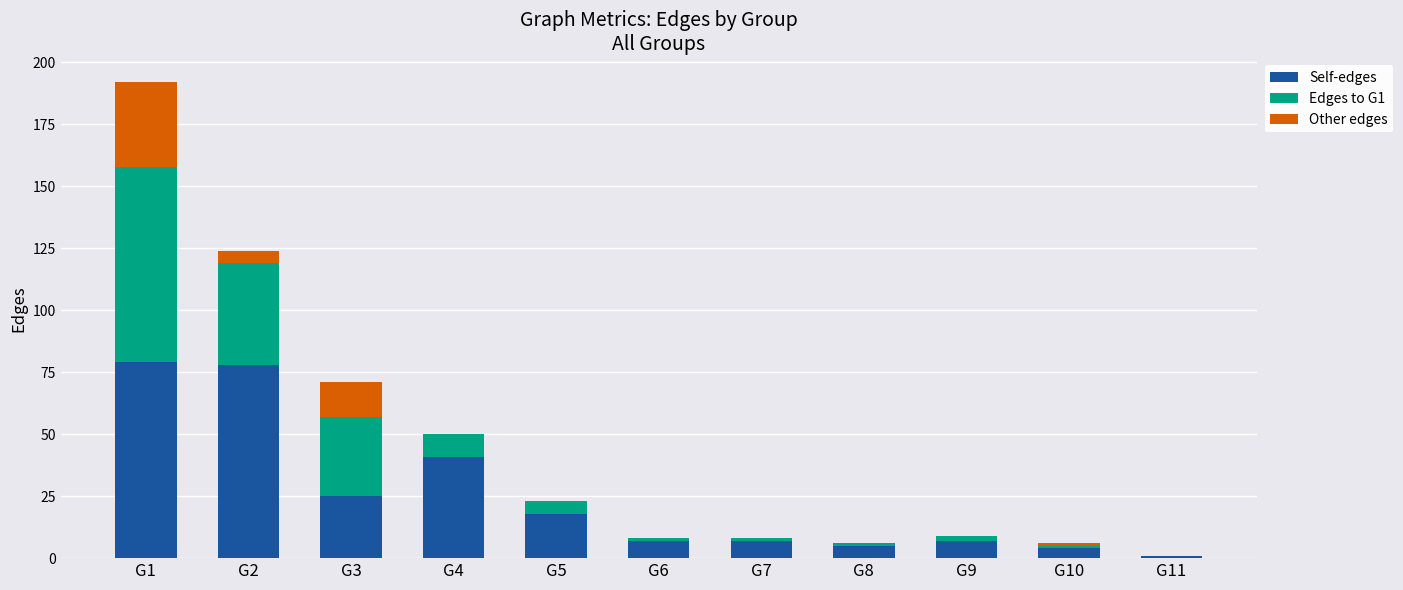

At which category is the sum across all series the highest?

G1